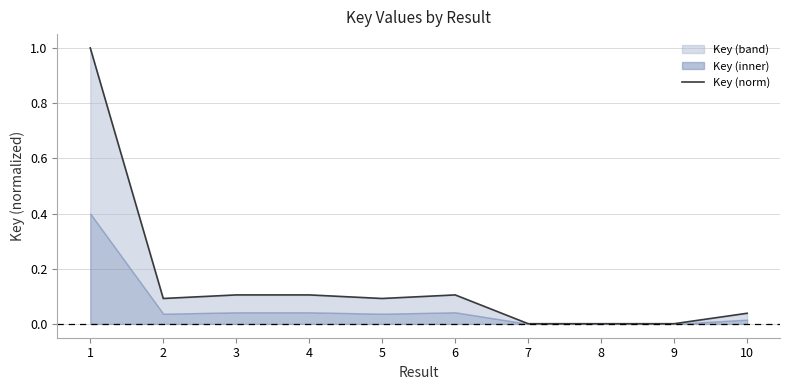

Which category has the lowest value across all series?

8